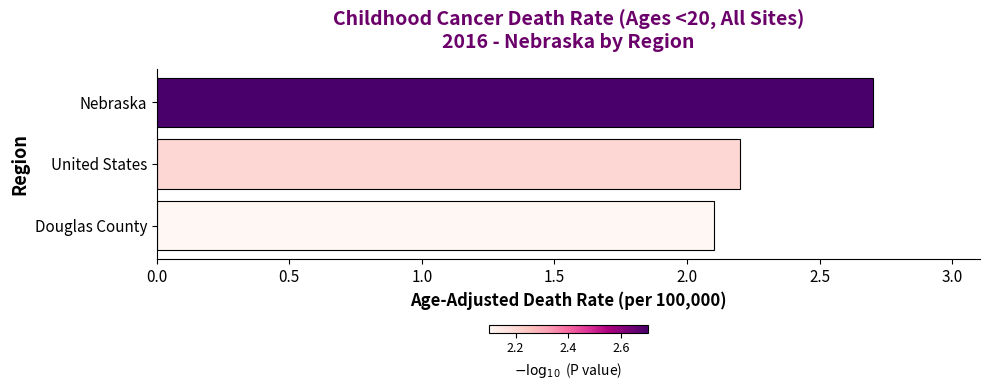

Is it true that the value at United States is 2.2?

True